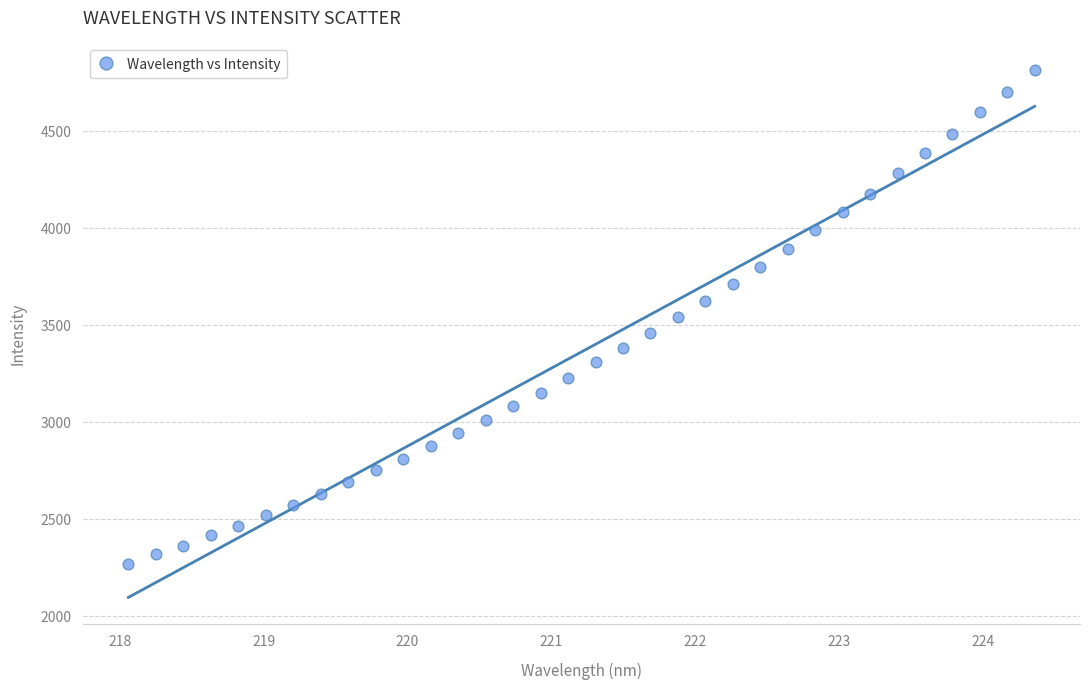

What is the range of Y values (max minus min)?

2547.4